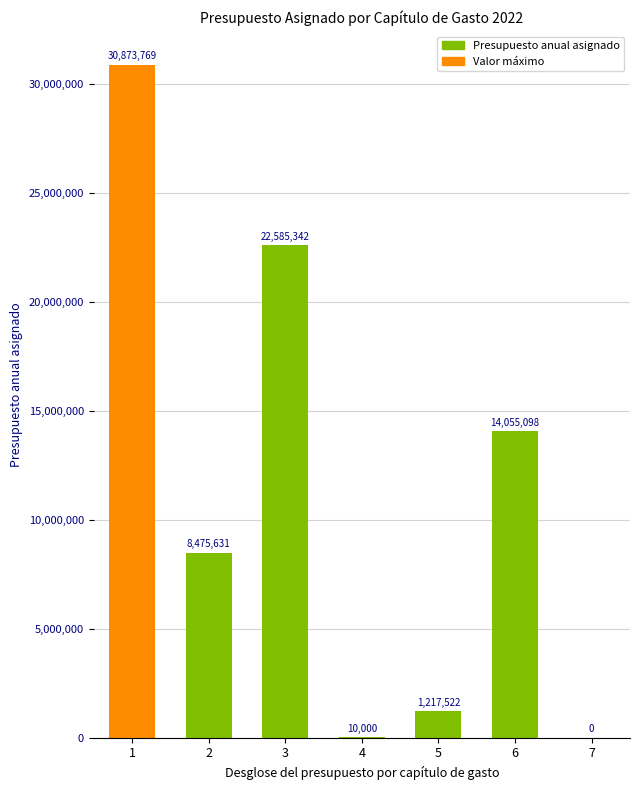

Which category has the highest value across all series?

1